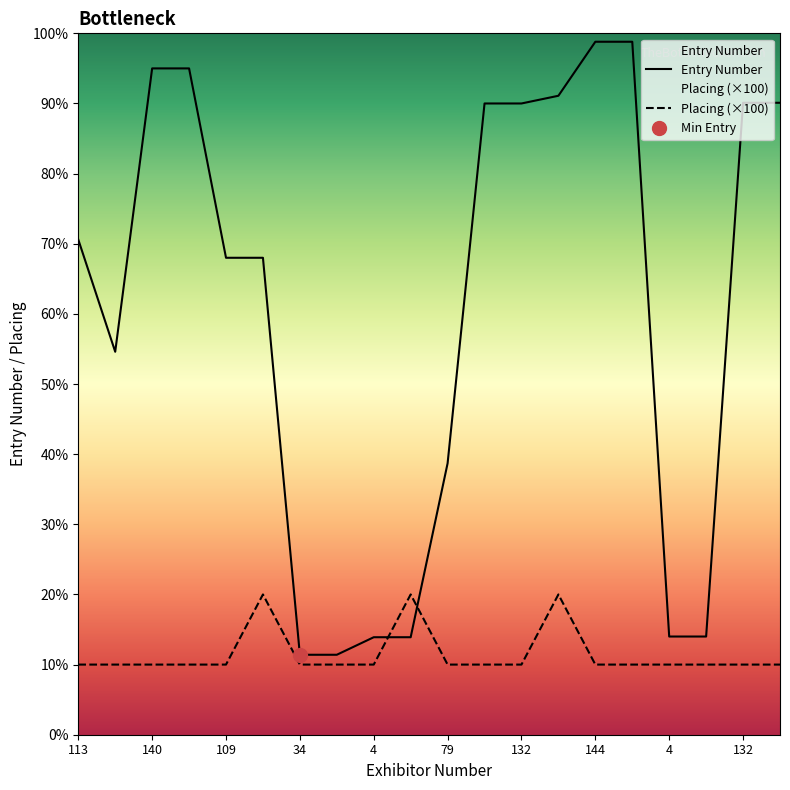

What is the maximum value shown in the chart?

988